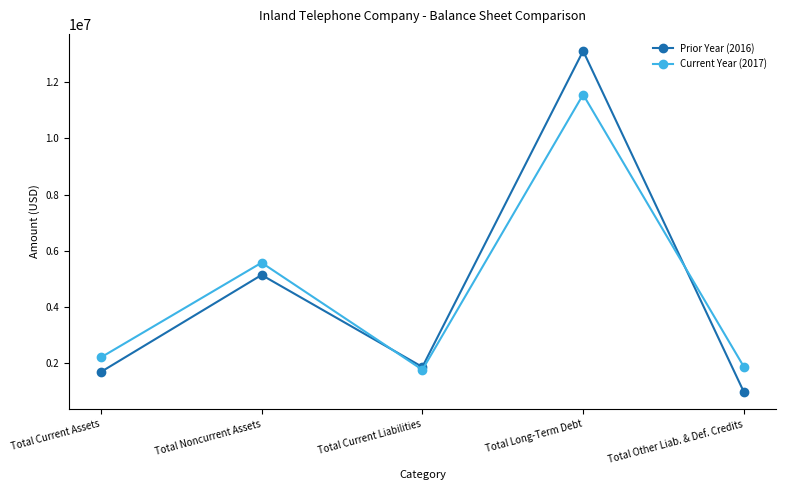

Rank the series at Total Long-Term Debt from highest to lowest value.

Prior Year (2016), Current Year (2017)